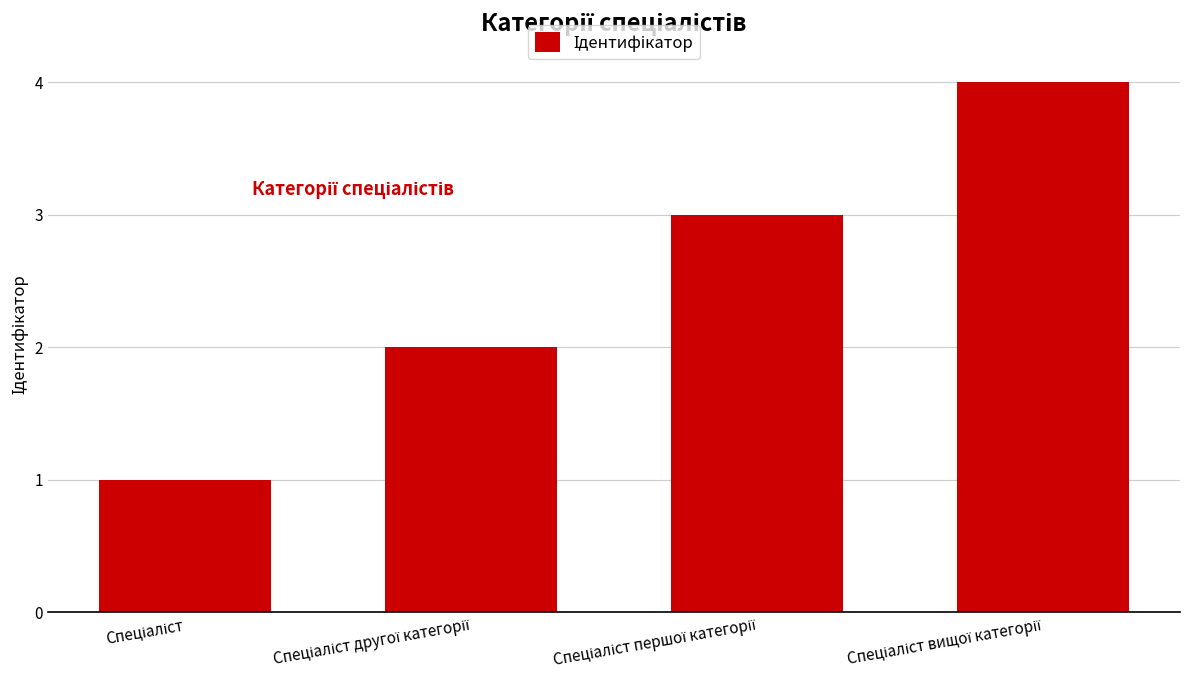

Reading left to right, list all the values displayed in this chart.

1	2	3	4